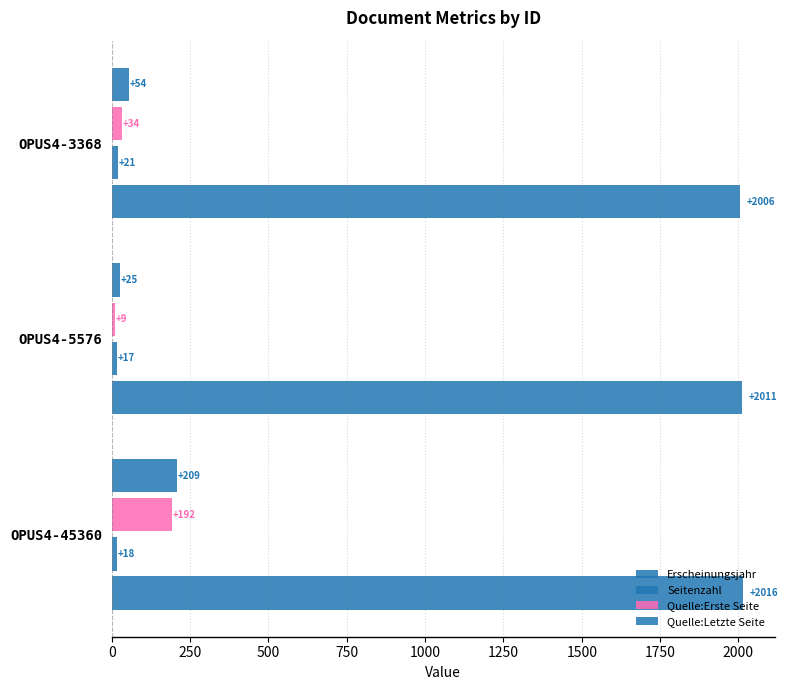

Count the number of data series in this chart.

4